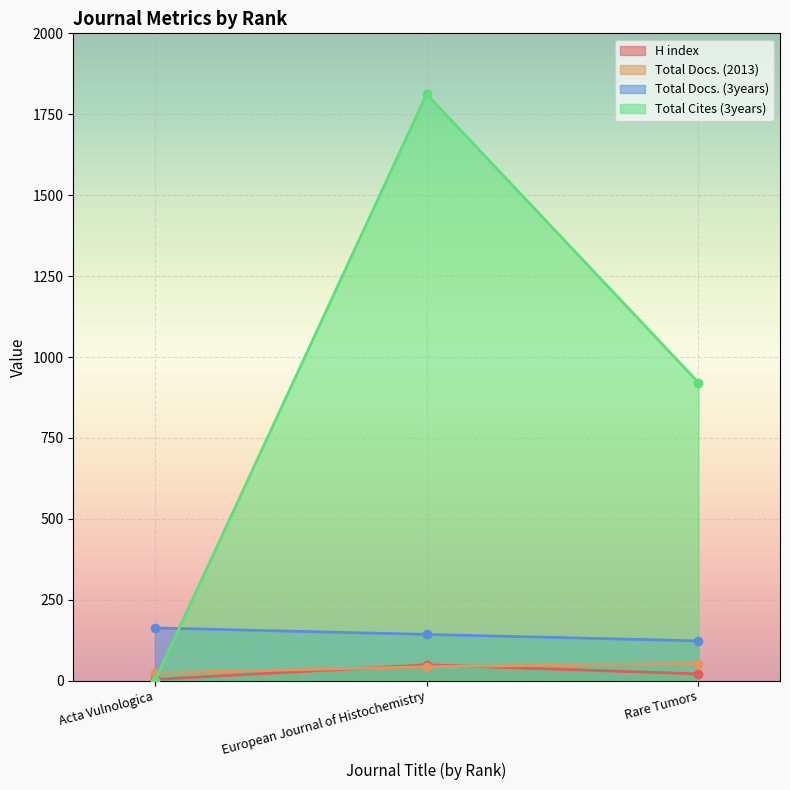

Reading left to right, transcribe all the data shown in this chart.

H index: Acta Vulnologica=4	European Journal of Histochemistry=49	Rare Tumors=21
Total Docs. (2013): Acta Vulnologica=24	European Journal of Histochemistry=43	Rare Tumors=53
Total Docs. (3years): Acta Vulnologica=163	European Journal of Histochemistry=143	Rare Tumors=123
Total Cites (3years): Acta Vulnologica=0	European Journal of Histochemistry=1812	Rare Tumors=921